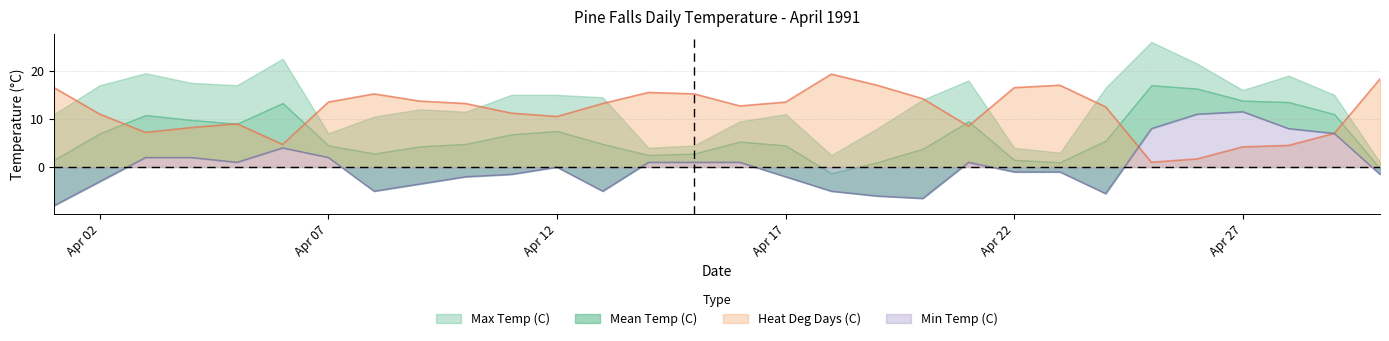

Which series changed the most between 1991-04-11 and 1991-04-24?

Min Temp (C)